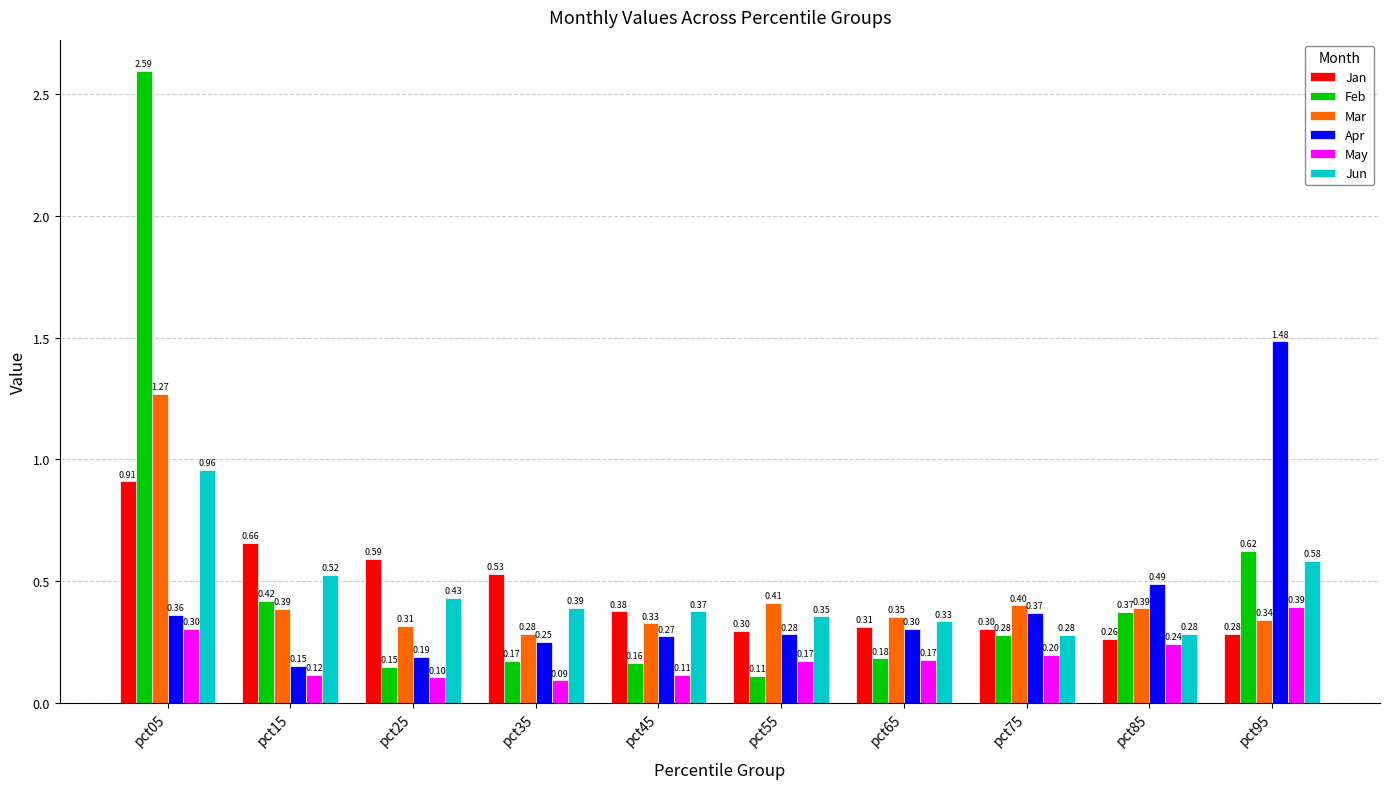

Which series has the largest total across all categories?

Feb